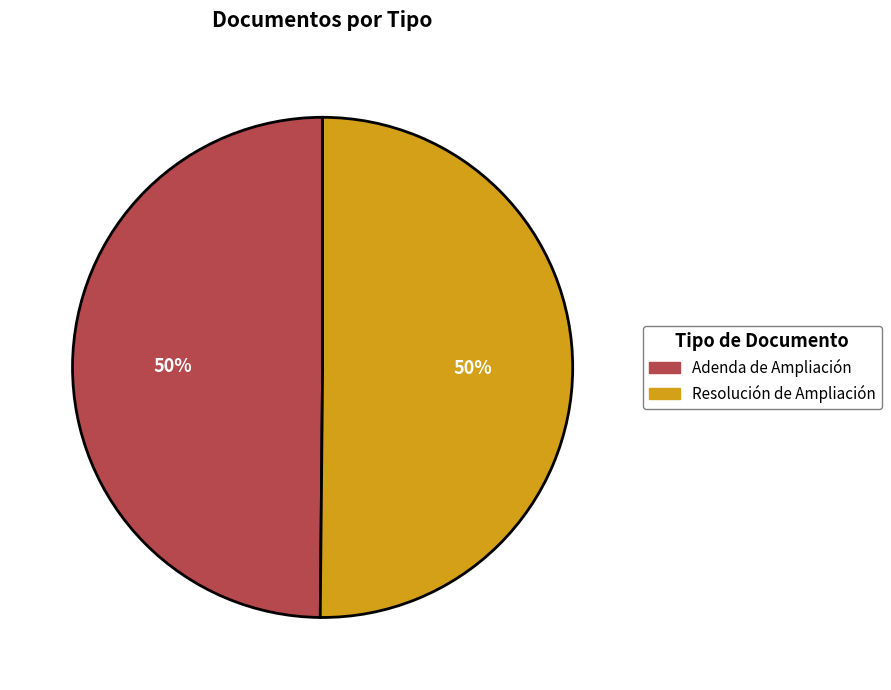

To the nearest percent, what is the combined percentage of Adenda de Ampliación and Resolución de Ampliación?

100%